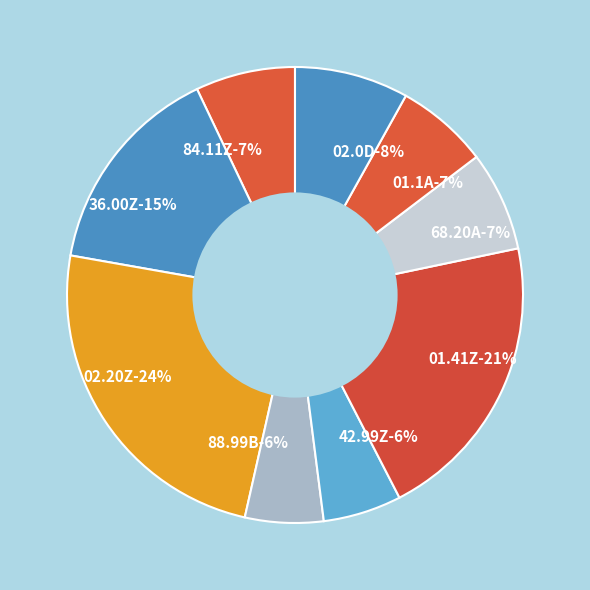

The 26390497100011 slice represents 1% of the pie. True or false?

False